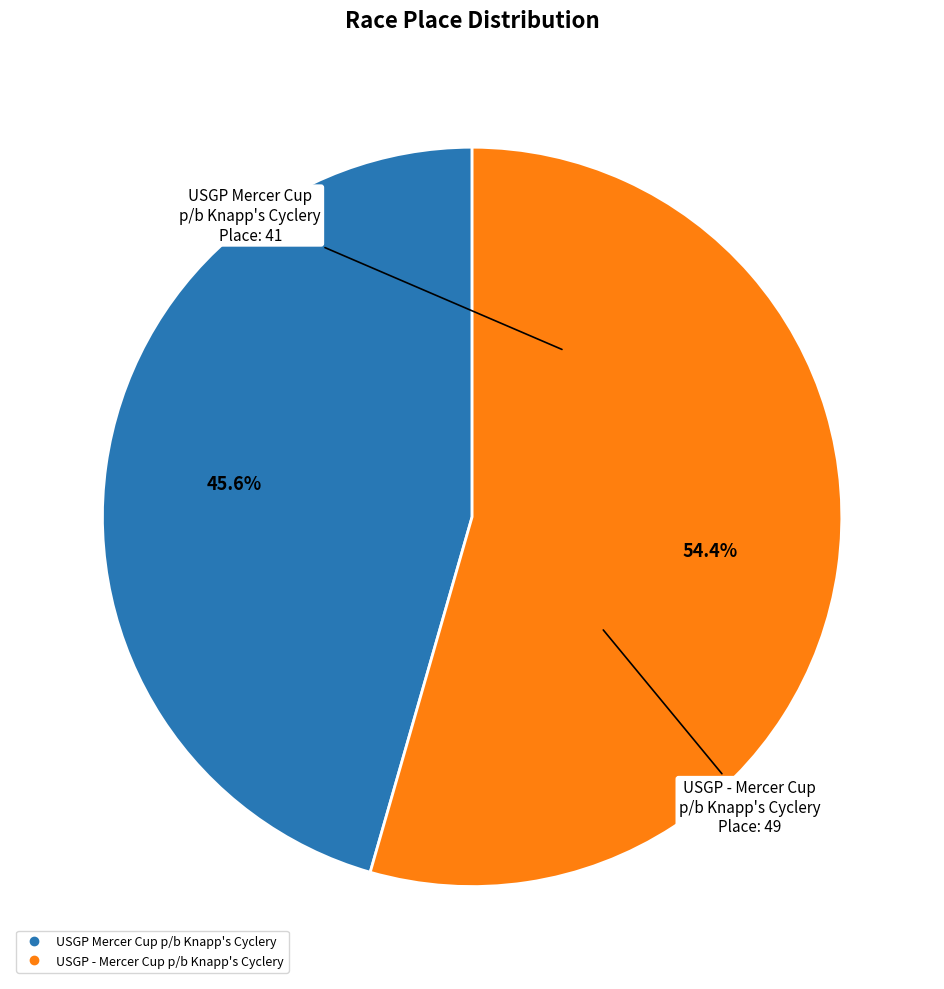

Is it true that USGP Mercer Cup p/b Knapp's Cyclery is 46% of the pie?

True